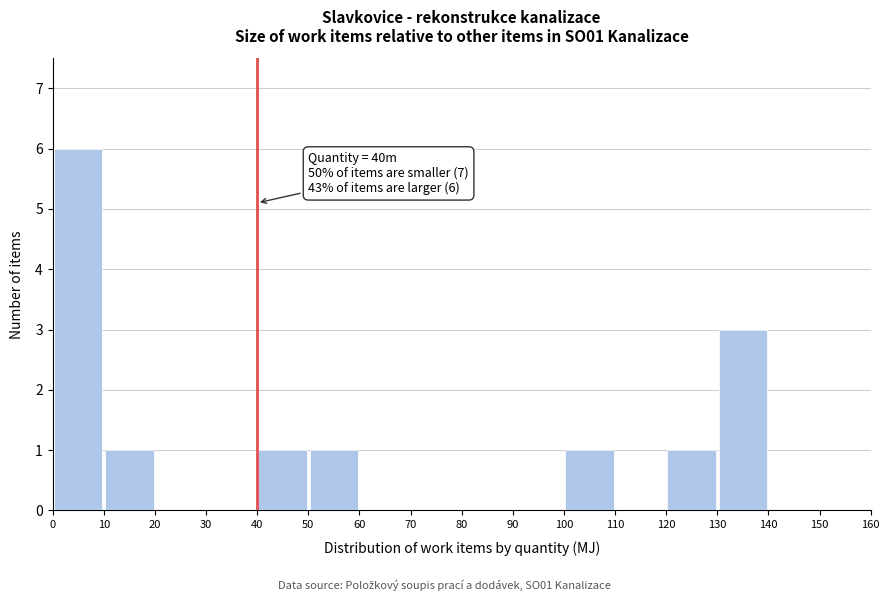

Which range on the x-axis has the tallest bar?

0 to 10